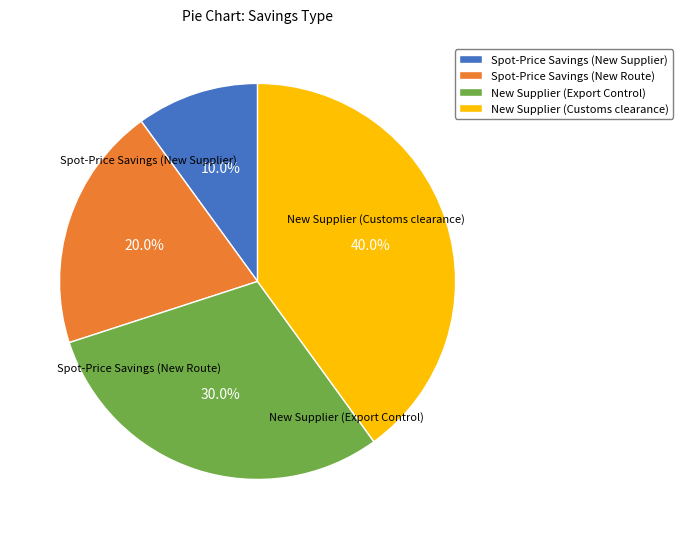

To the nearest percent, what portion does Spot-Price Savings (New Route) represent?

20%